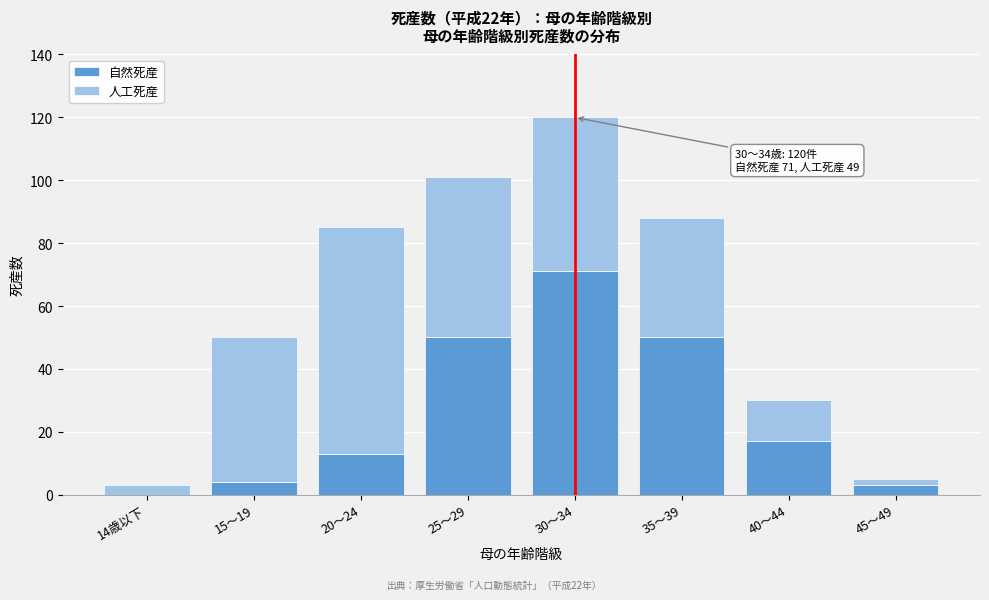

Reading left to right, transcribe the values for 自然死産.

14歳以下=0	15～19=4	20～24=13	25～29=50	30～34=71	35～39=50	40～44=17	45～49=3